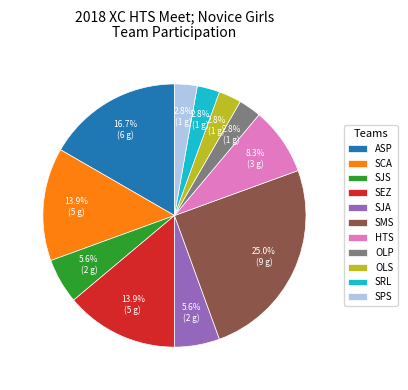

What is the ratio of the value at ASP to the value at SPS?

6.0